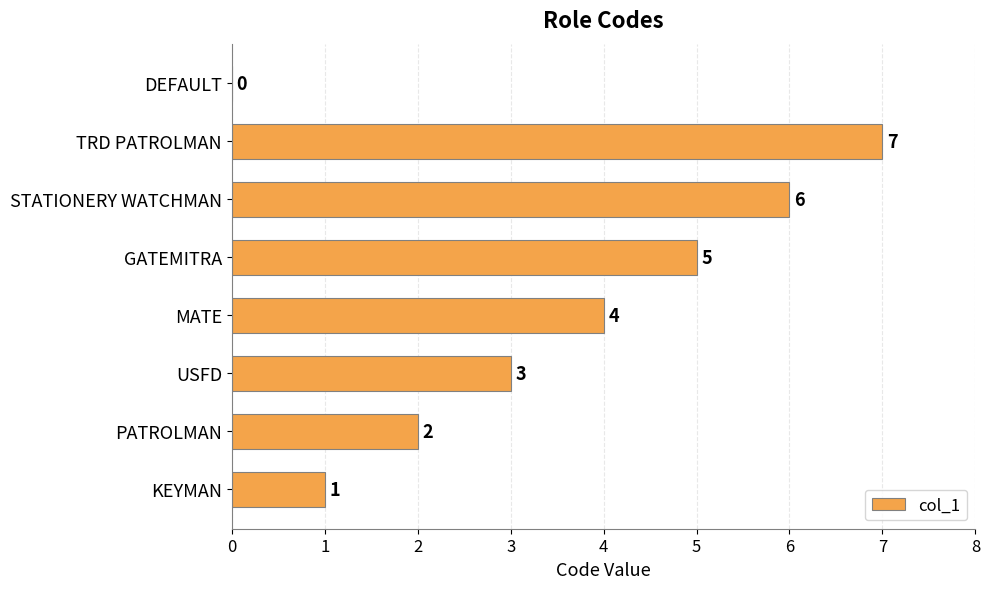

Approximately how many times larger is the value at GATEMITRA compared to PATROLMAN?

2.5